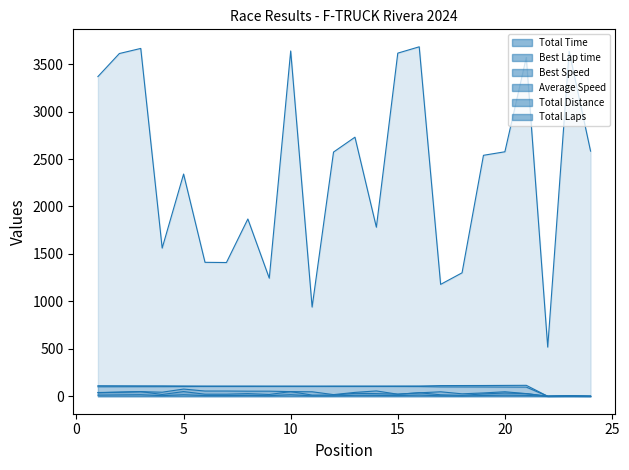

What are all the series names shown in the legend?

Total Time, Best Lap time, Best Speed, Average Speed, Total Distance, Total Laps